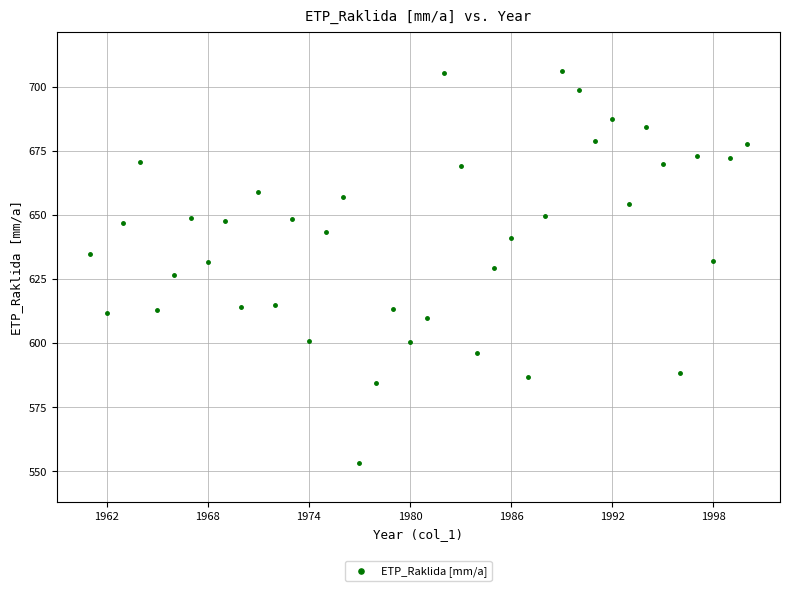

What is the range of X values (max minus min)?

39.0